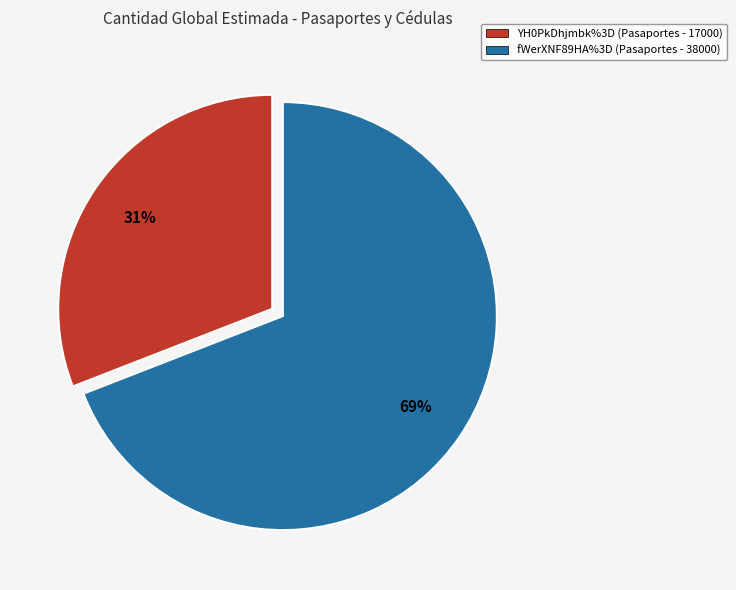

Approximately how many times larger is the value at YH0PkDhjmbk%3D compared to fWerXNF89HA%3D?

0.4